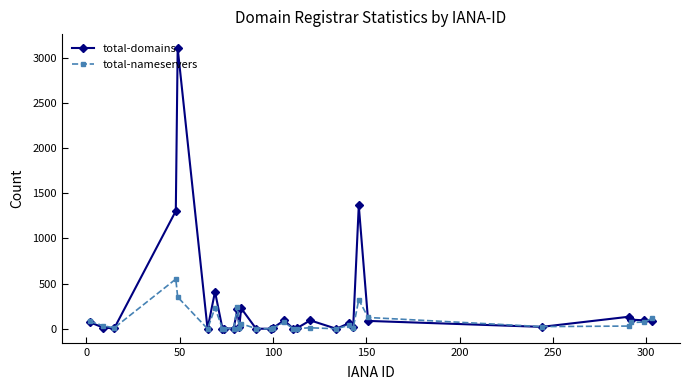

What is the difference between the maximum and minimum values in the total-nameservers series?

550